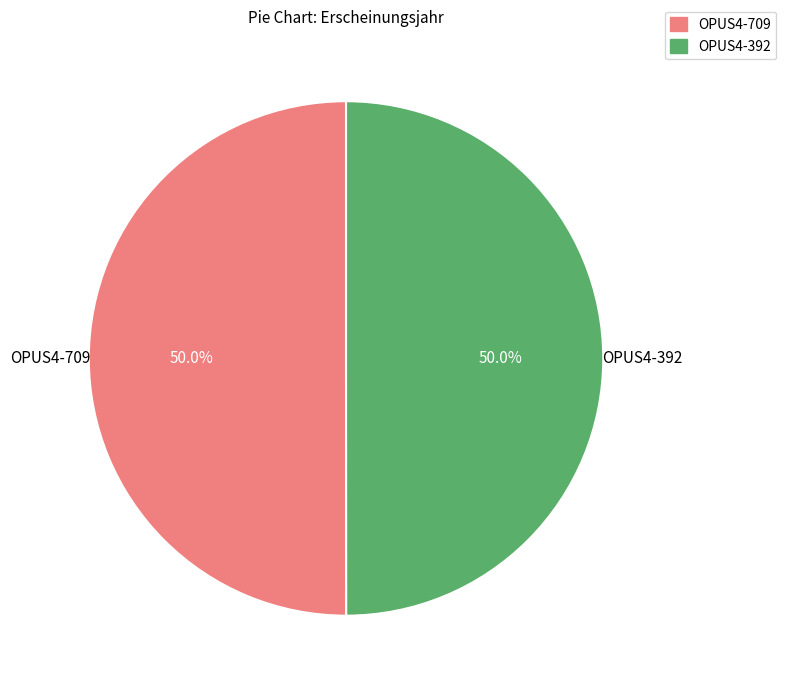

What portion of the pie excludes OPUS4-392?

50.0%